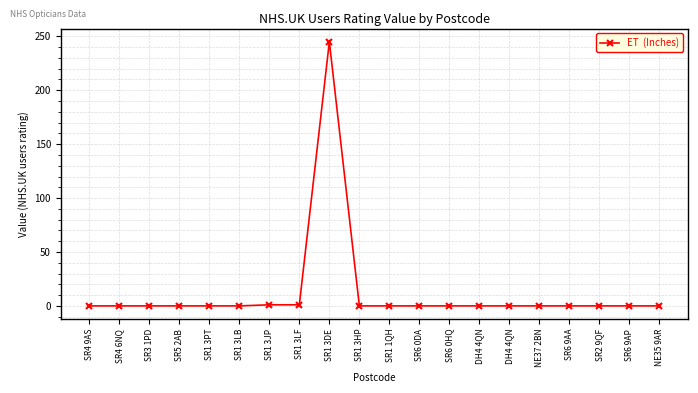

Is this an area chart (filled region under the line)?

No